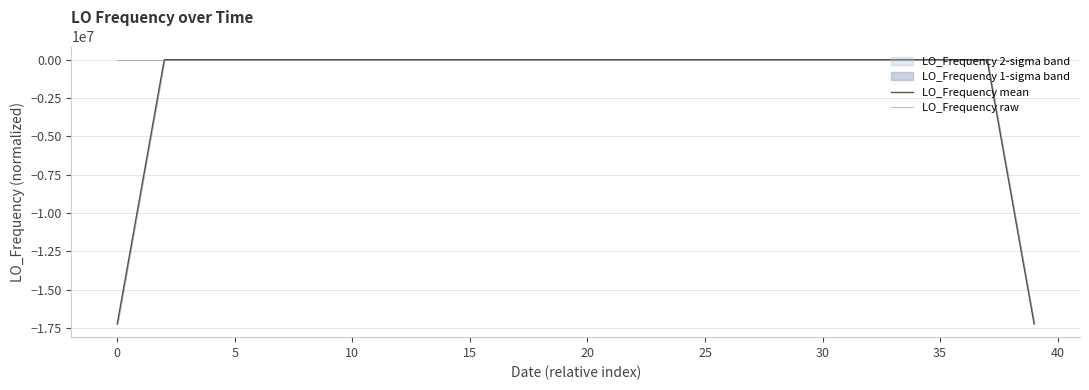

How many lines are shown in the chart?

2